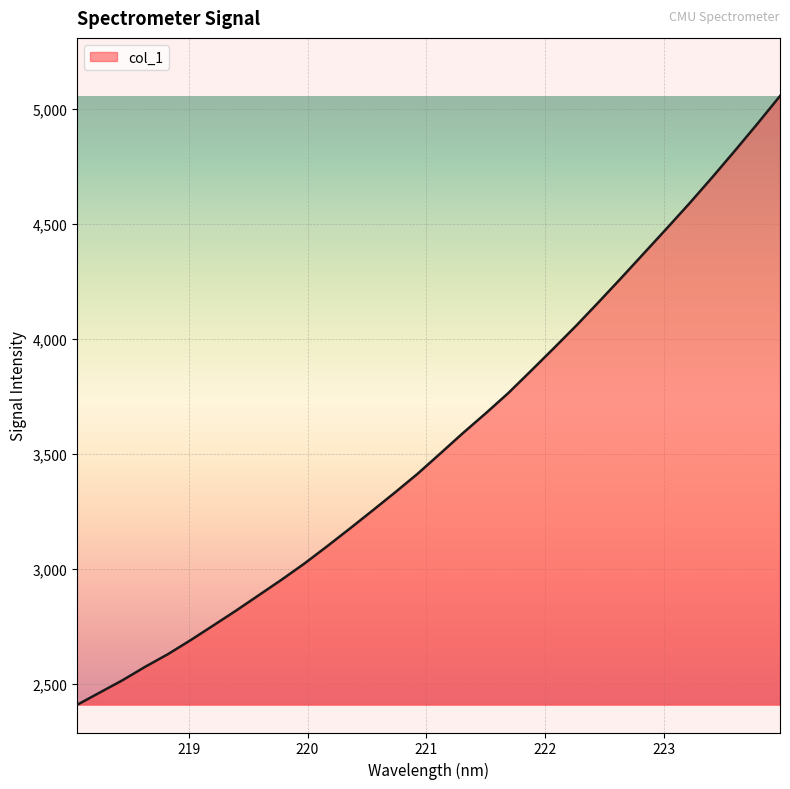

What is the maximum value shown in the chart?

5057.2